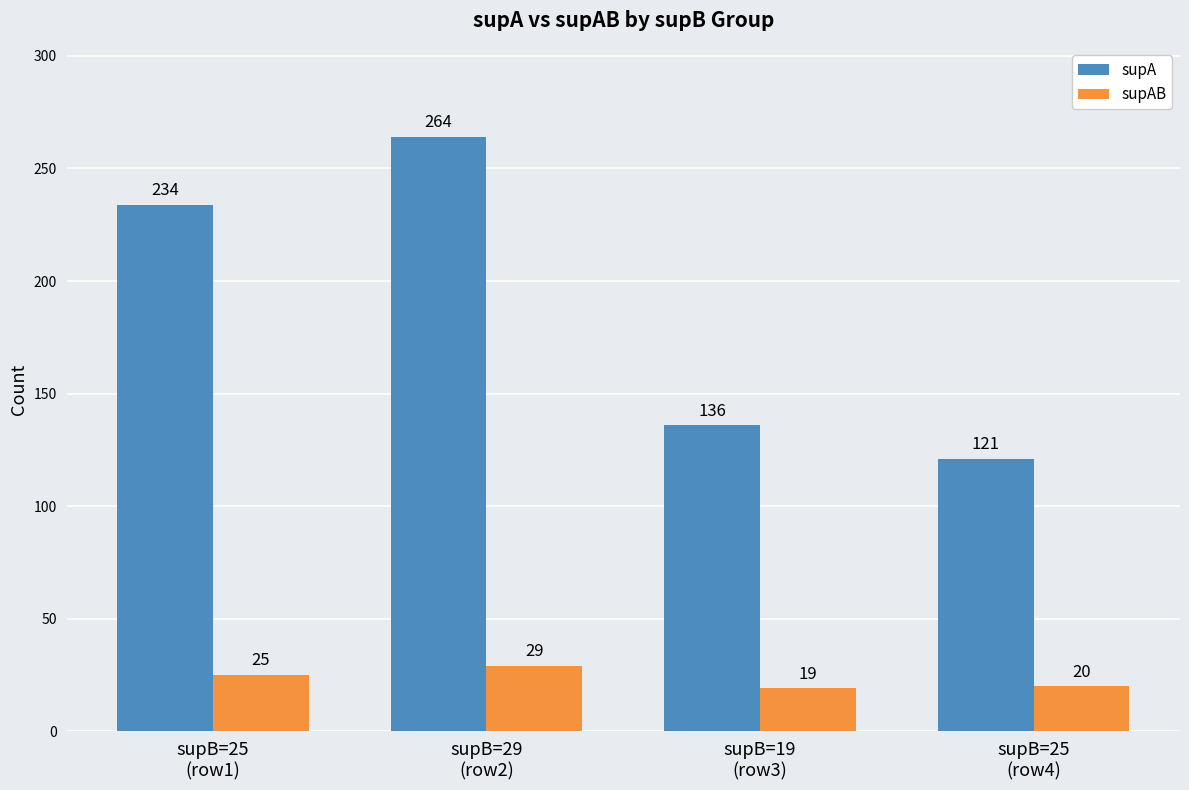

Are the bars horizontal?

No